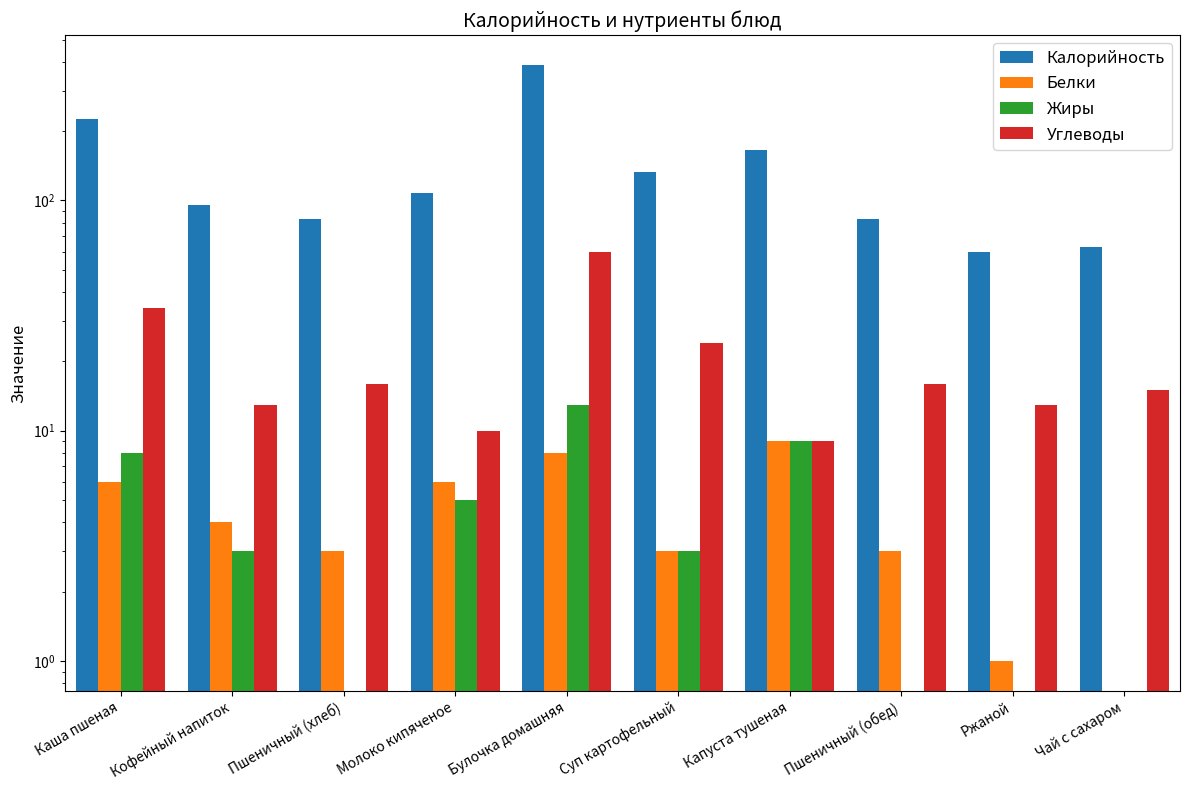

How many series are shown in this chart?

4